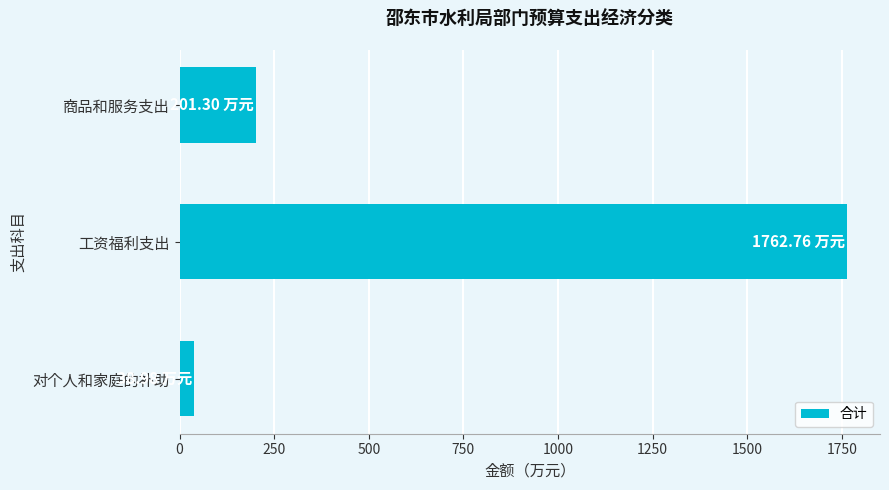

List the labels in order of value, largest first.

工资福利支出, 商品和服务支出, 对个人和家庭的补助